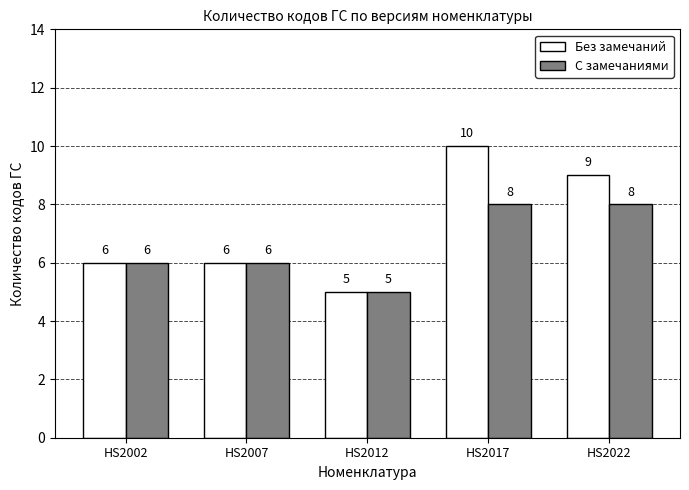

The value of Без замечаний at HS2007 is 3. True or false?

False